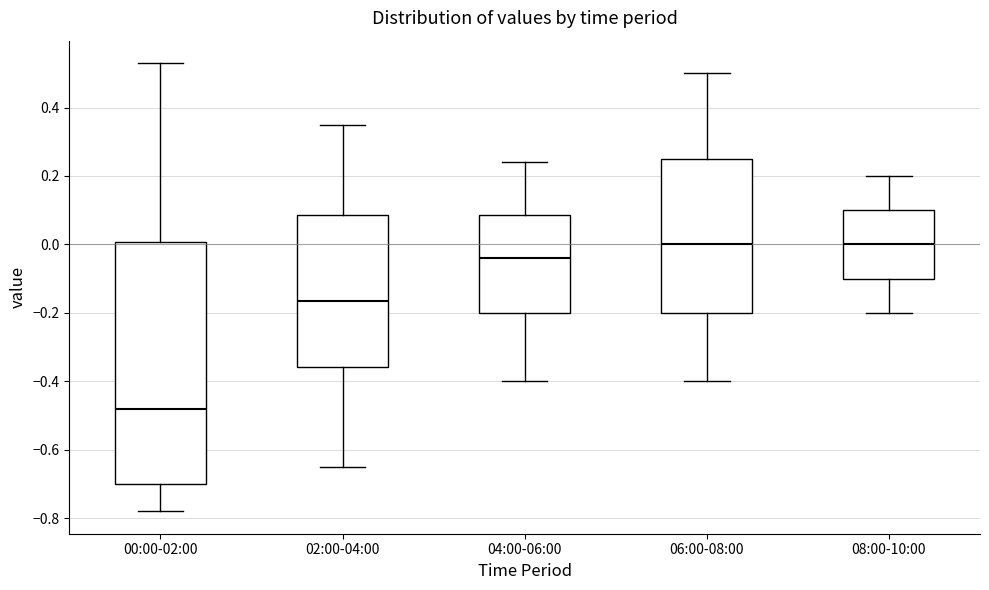

Reading left to right, read every box against the y-axis: the position of its median line, the range the box covers, and the ends of its whiskers. The values are not printed on the chart, so give them approximately, as read against the axis.

00:00-02:00: median -0.48, box -0.70 to 0.00, whiskers -0.78 to 0.54
02:00-04:00: median -0.16, box -0.36 to 0.08, whiskers -0.64 to 0.36
04:00-06:00: median -0.04, box -0.20 to 0.08, whiskers -0.40 to 0.24
06:00-08:00: median 0.00, box -0.20 to 0.26, whiskers -0.40 to 0.50
08:00-10:00: median 0.00, box -0.10 to 0.10, whiskers -0.20 to 0.20